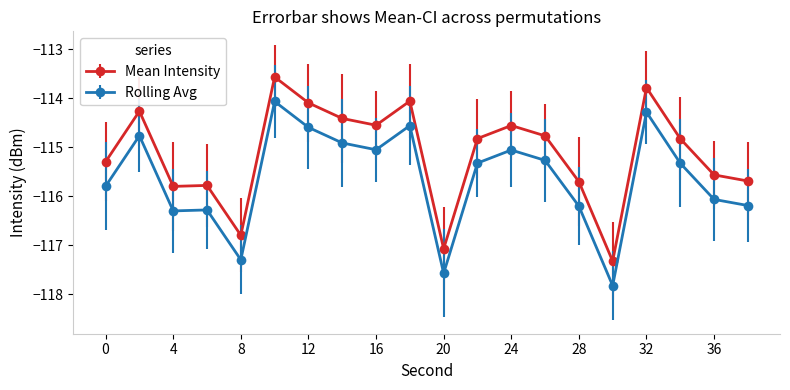

At how many categories does at least one series exceed -117?

18